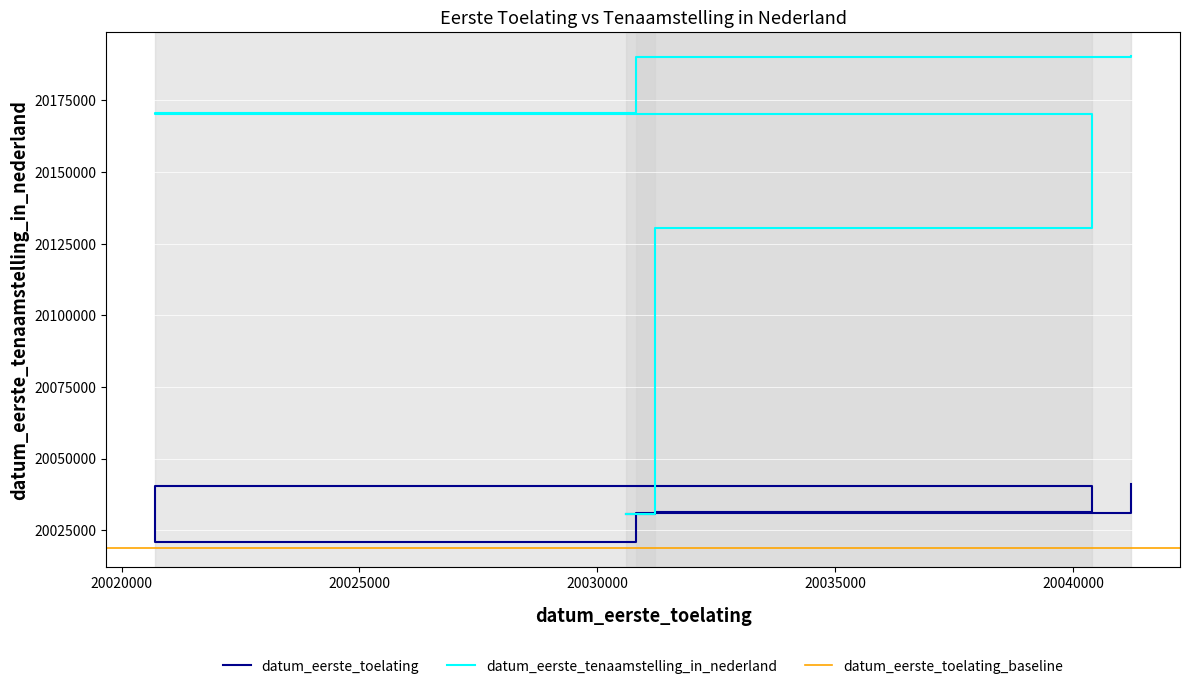

What is the maximum value for datum_eerste_toelating?

20041222